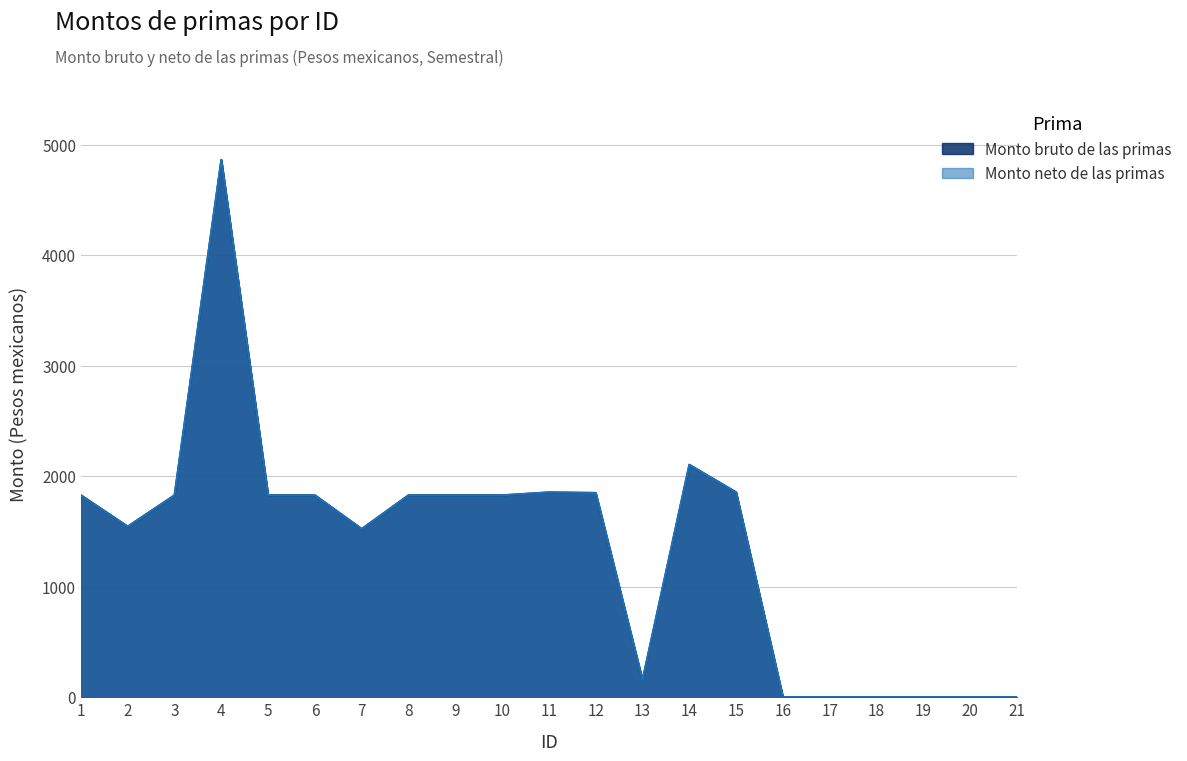

How many lines are shown in the chart?

2